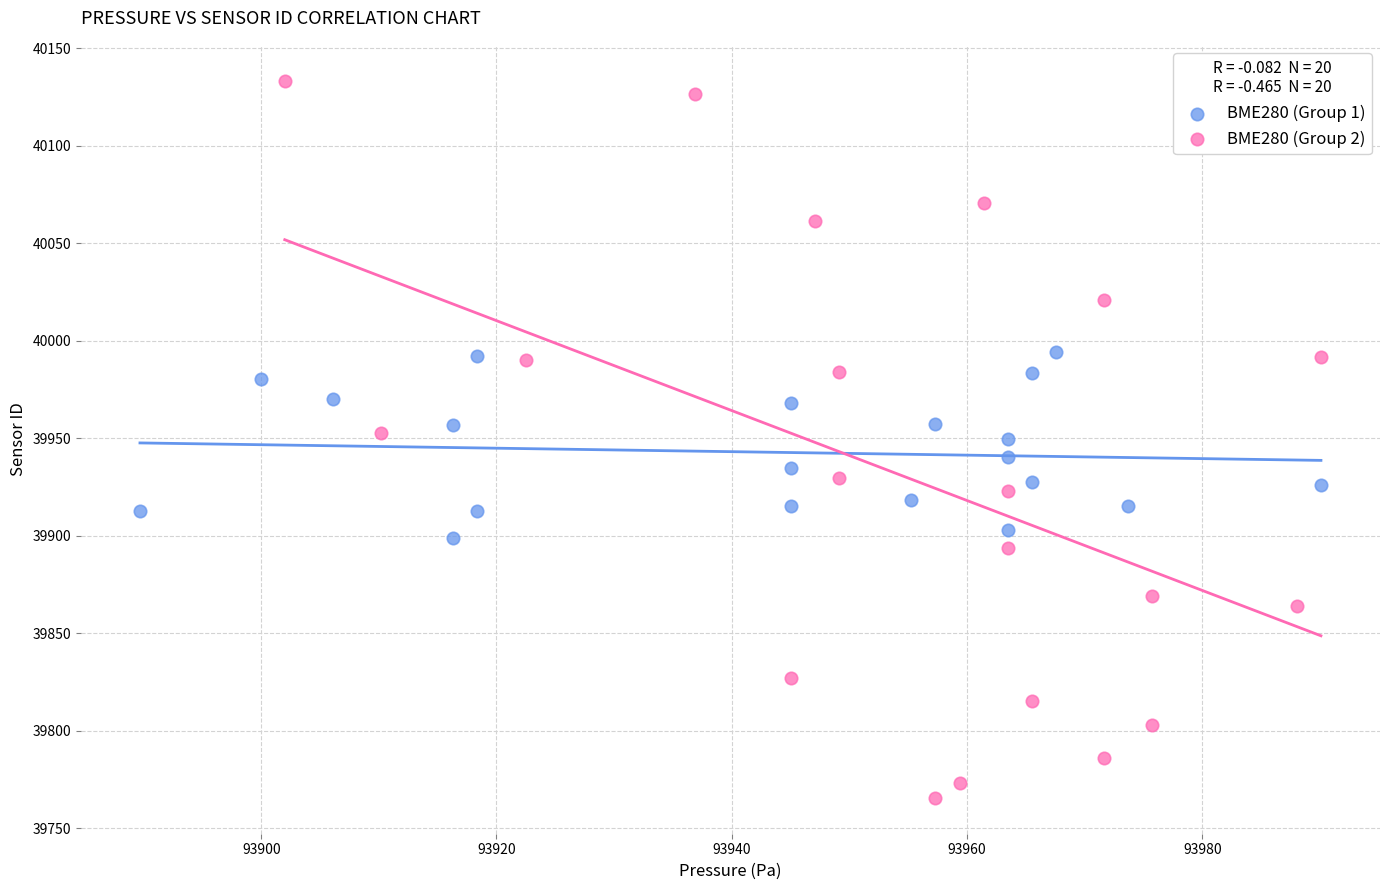

Which series contains the highest Y value?

BME280 (Group 2)